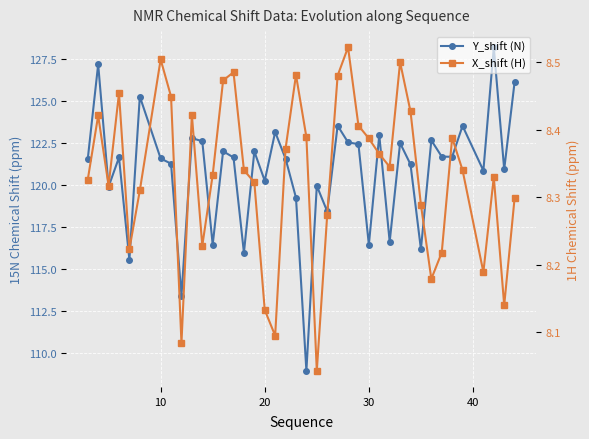

Is it true that Y_shift (N) equals 35.4 at 19?

False